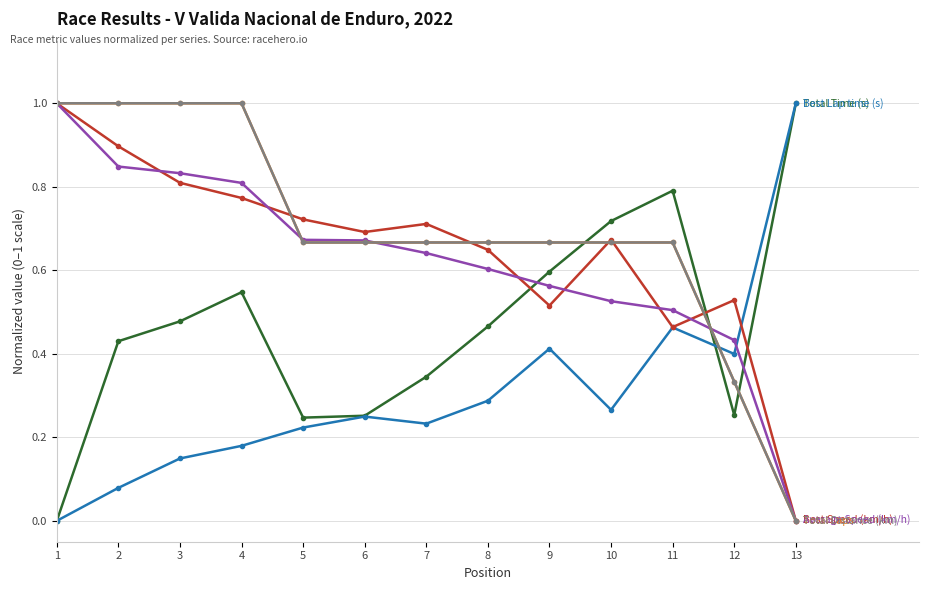

Is it true that Total Time (s) equals 0.6 at 3?

False